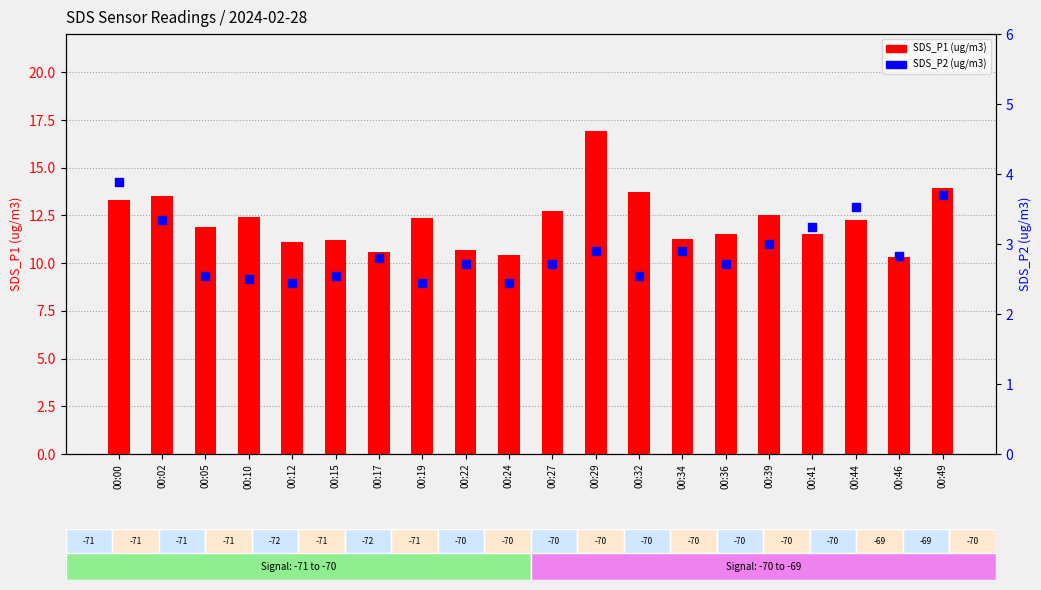

Which series has the largest Y range (max minus min)?

SDS_P1 (ug/m3)